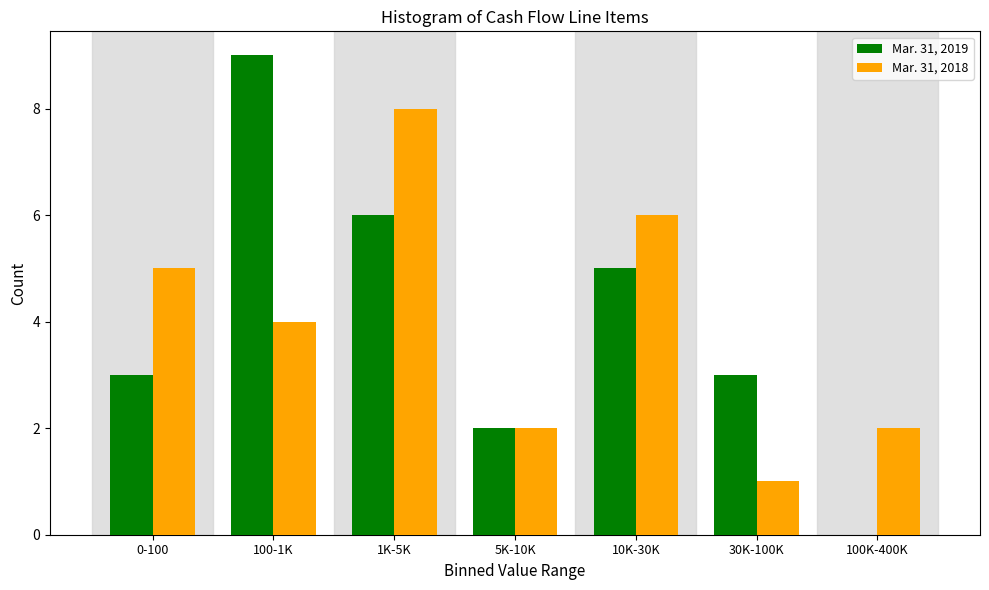

Reading right to left, transcribe all the data shown in this chart.

Mar. 31, 2019: 100K-400K=0	30K-100K=3	10K-30K=5	5K-10K=2	1K-5K=6	100-1K=9	0-100=3
Mar. 31, 2018: 100K-400K=2	30K-100K=1	10K-30K=6	5K-10K=2	1K-5K=8	100-1K=4	0-100=5